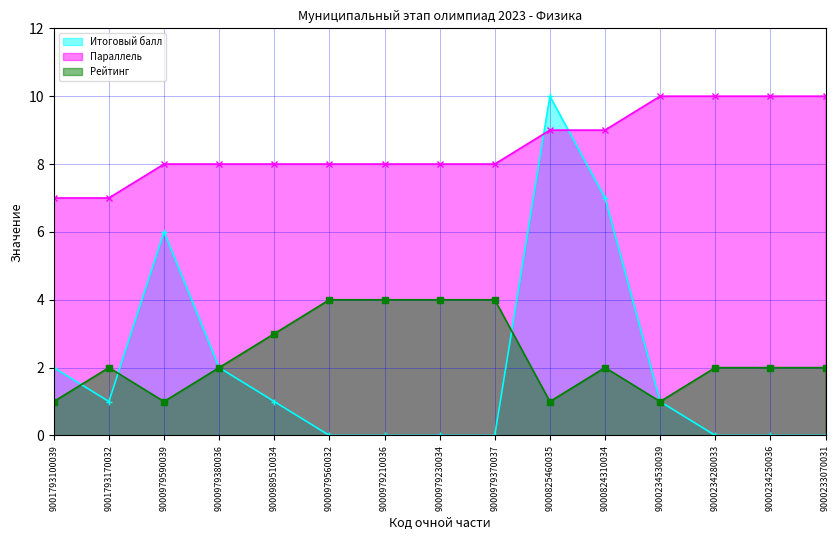

How many intersections are there between Рейтинг and Итоговый балл?

3